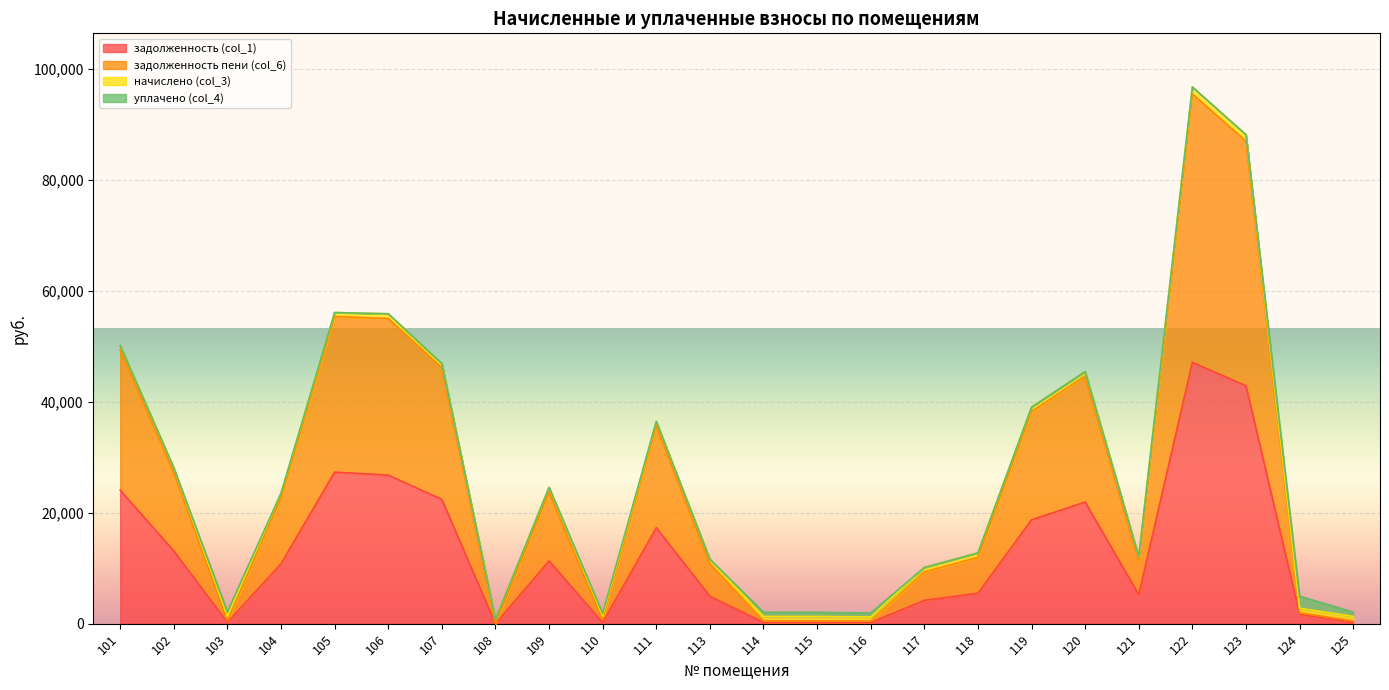

What is the difference between the задолженность (col_1) values at 124 and 120?

20262.4